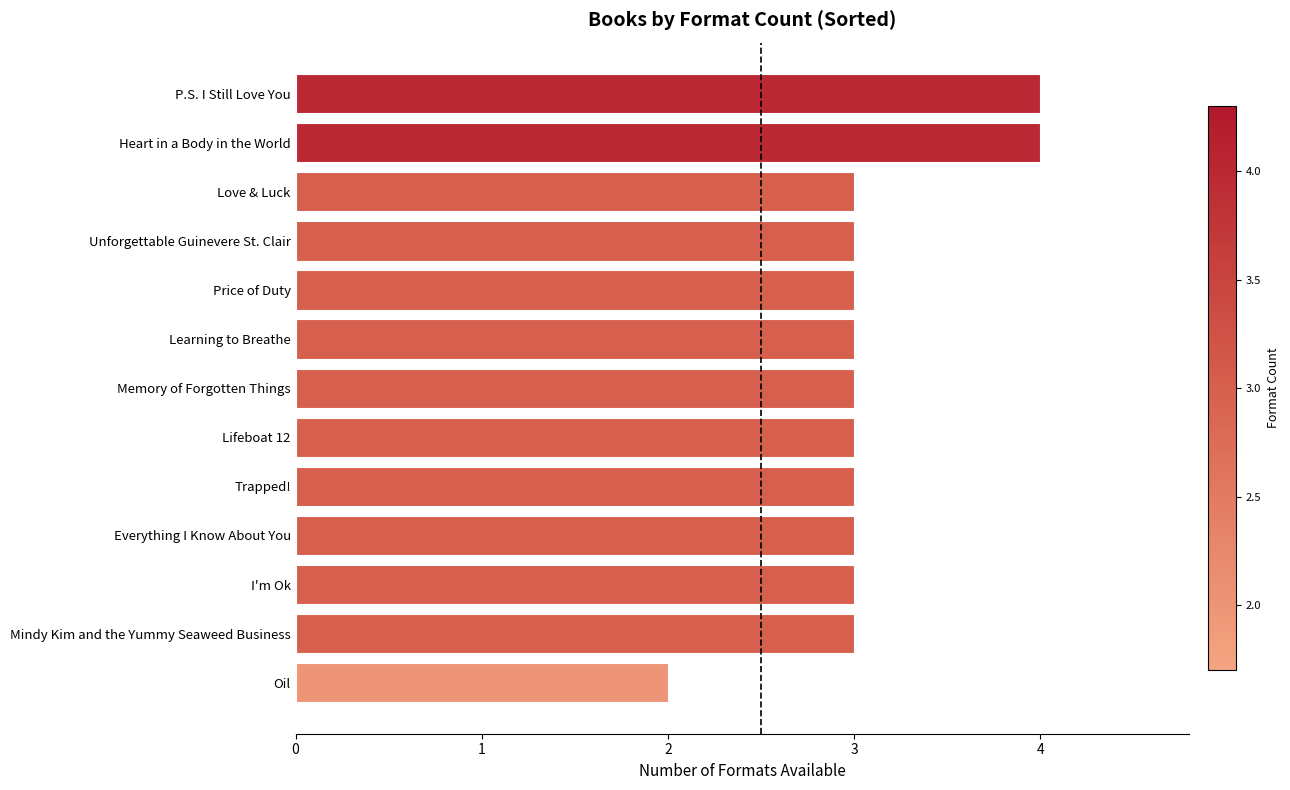

What is the difference between the maximum and minimum values?

2